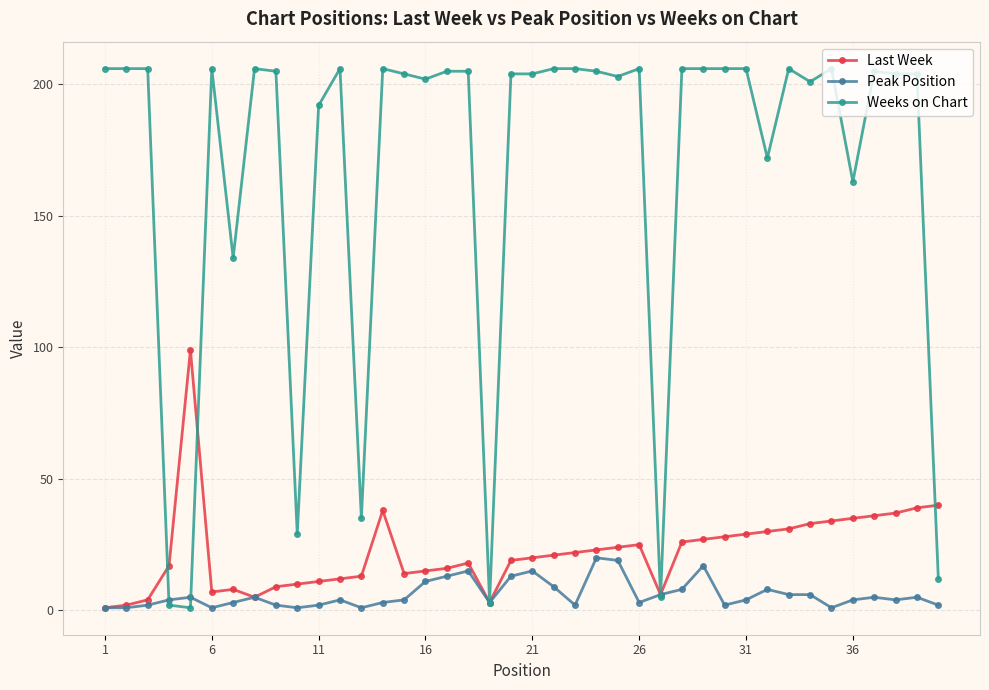

What is the maximum value shown in the chart?

206